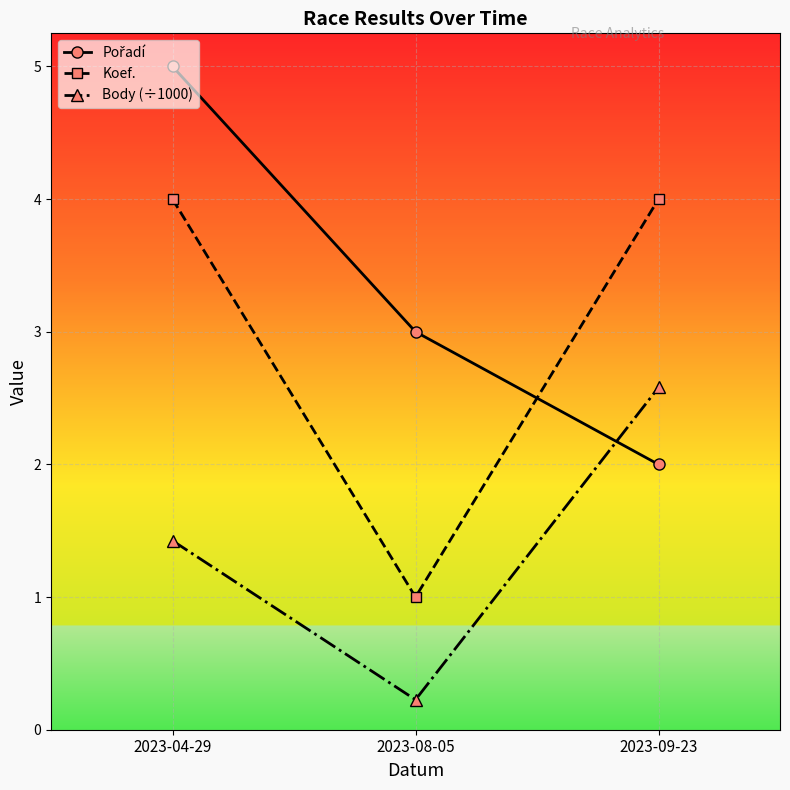

Read the Koef. value at 2023-08-05.

1.0